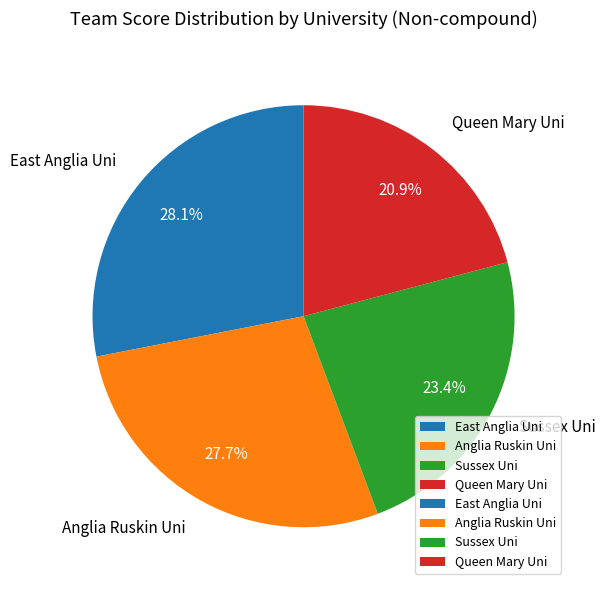

Is the sum of Anglia Ruskin Uni and Queen Mary Uni greater than half?

No